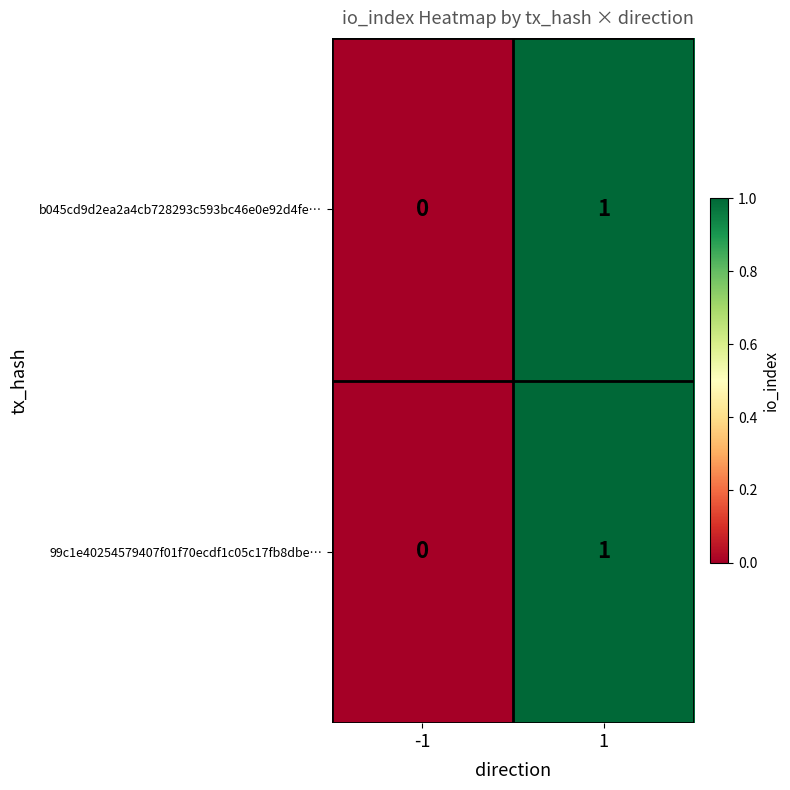

Is the value of 99c1e40254579407f01f70ecdf1c05c17fb8dbe… at 1 greater than the value of b045cd9d2ea2a4cb728293c593bc46e0e92d4fe… at -1?

Yes